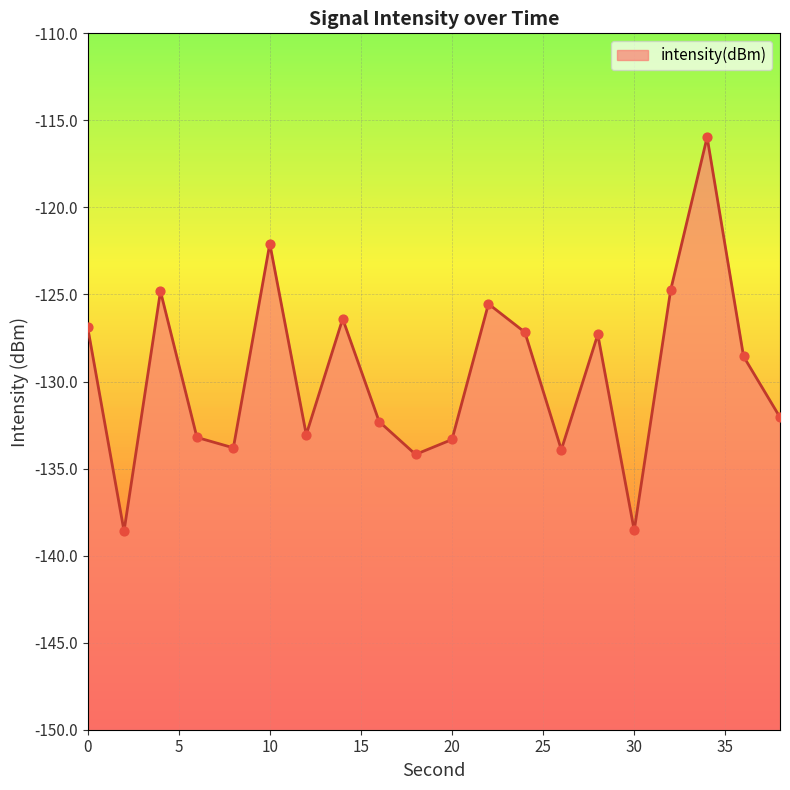

Between 14 and 20, which is larger?

14